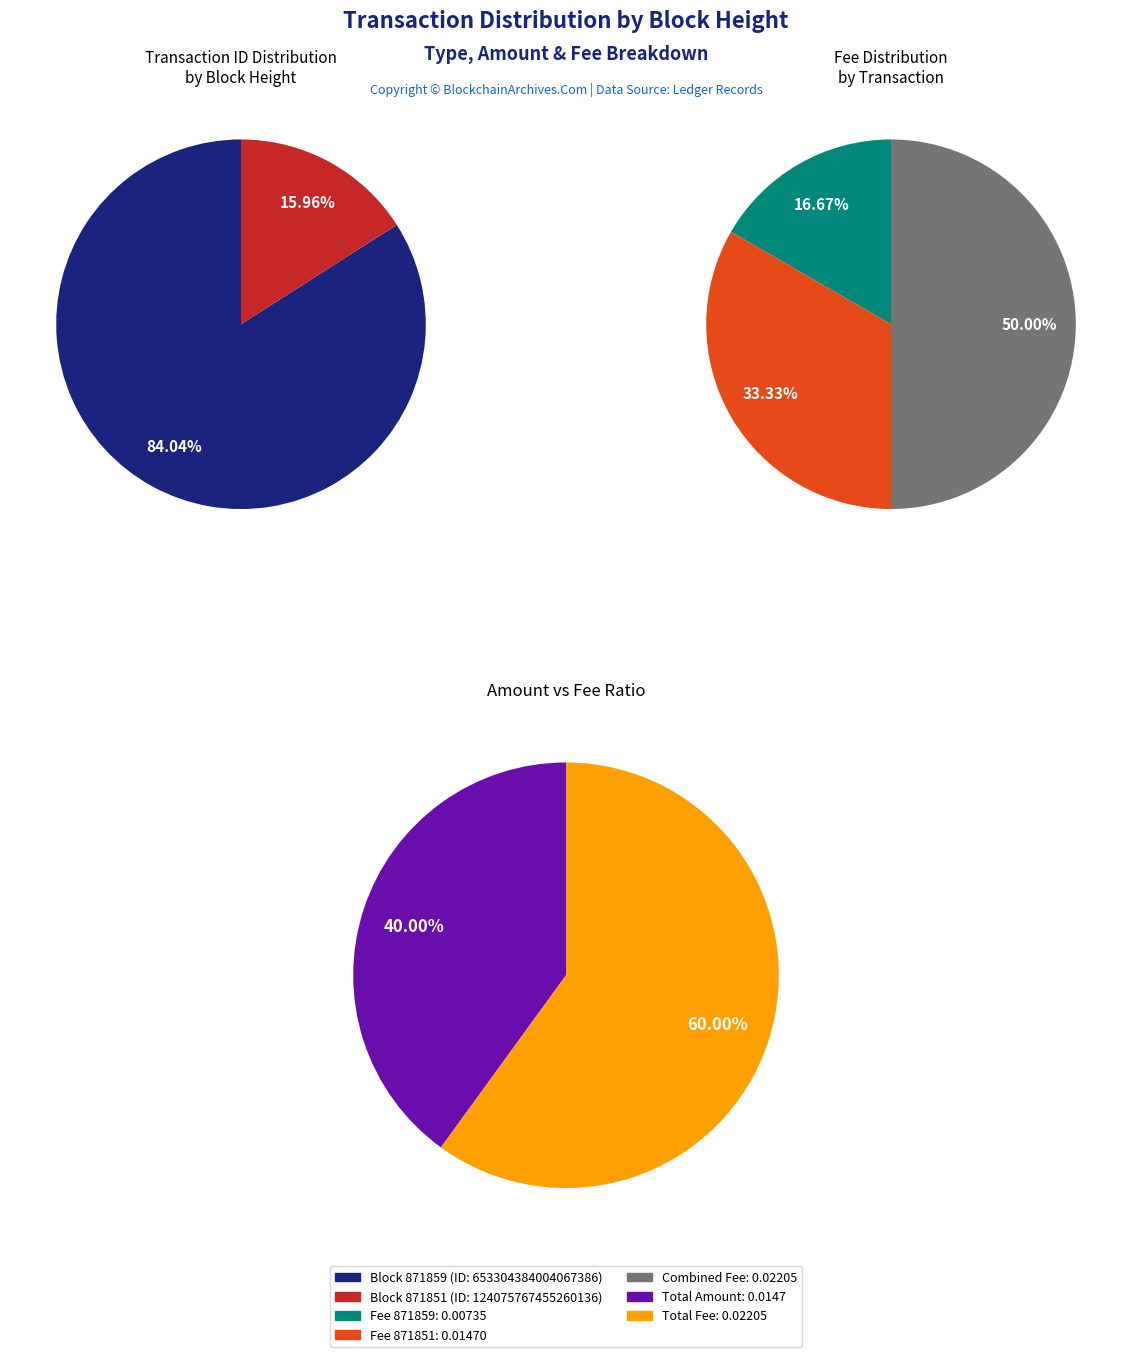

What is the change in value from 871859 to 871851?

-529228616548807168